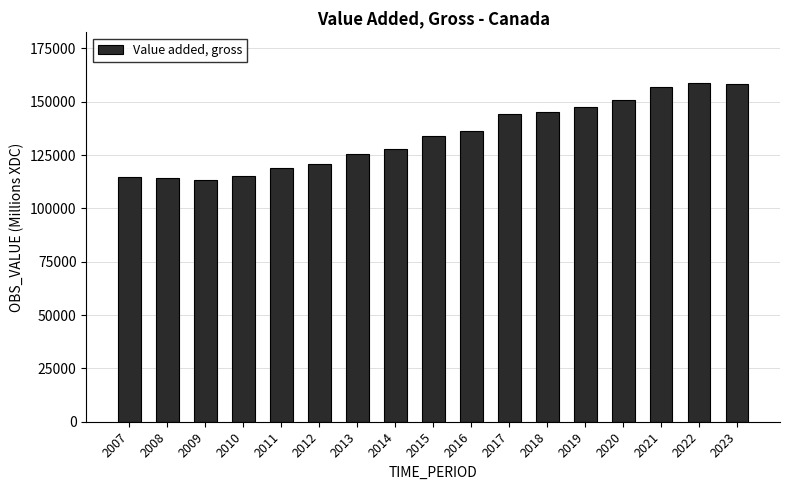

True or false: the data shows 156753 at 2021.

True